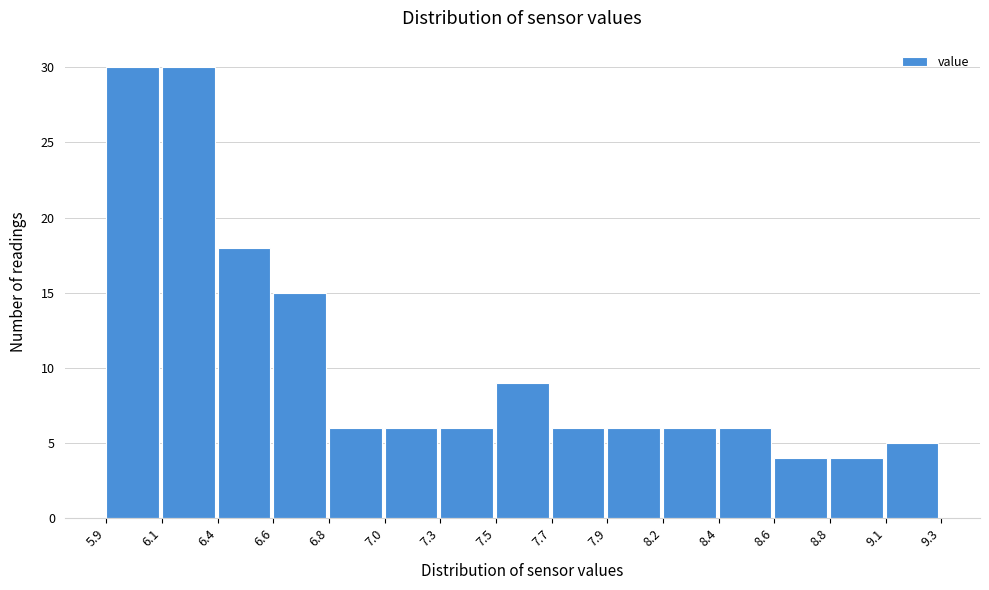

Reading left to right, transcribe all the data shown in this chart.

5.9=30	6.1=30	6.4=18	6.6=15	6.8=6	7.0=6	7.3=6	7.5=9	7.7=6	7.9=6	8.2=6	8.4=6	8.6=4	8.8=4	9.1=5